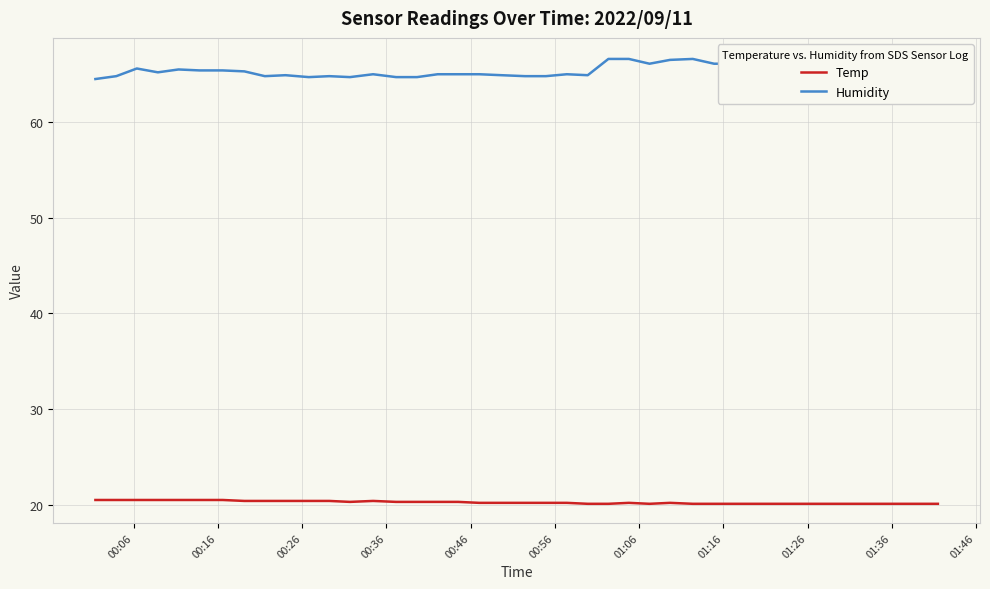

Rank the series by their average value, from highest to lowest.

Humidity, Temp